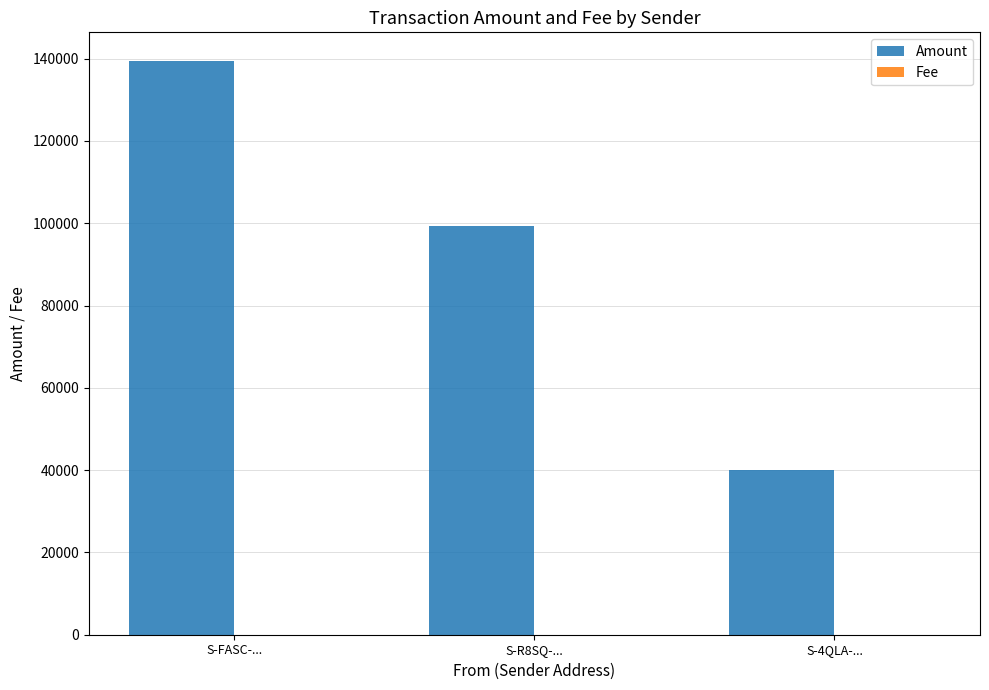

At which label is Amount closest to 89701?

S-R8SQ-...